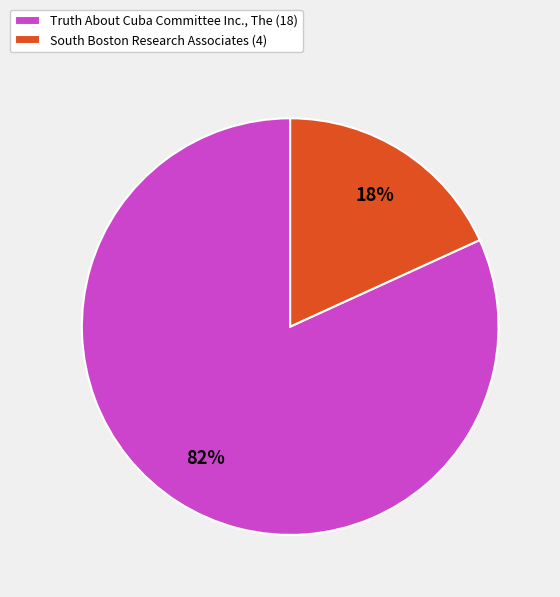

What percentage is the Truth About Cuba Committee Inc., The slice, to the nearest percent?

82%